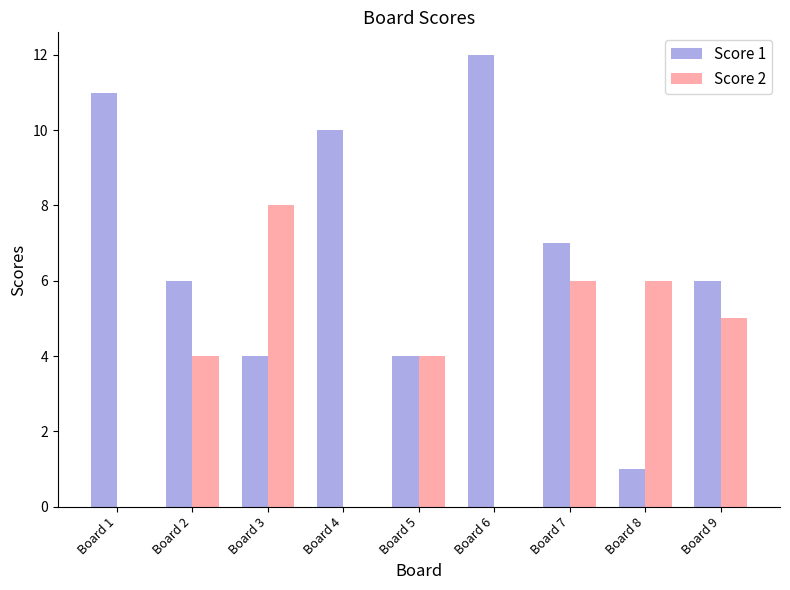

Is the value of Score 2 at Board 2 greater than the value of Score 1 at Board 2?

No